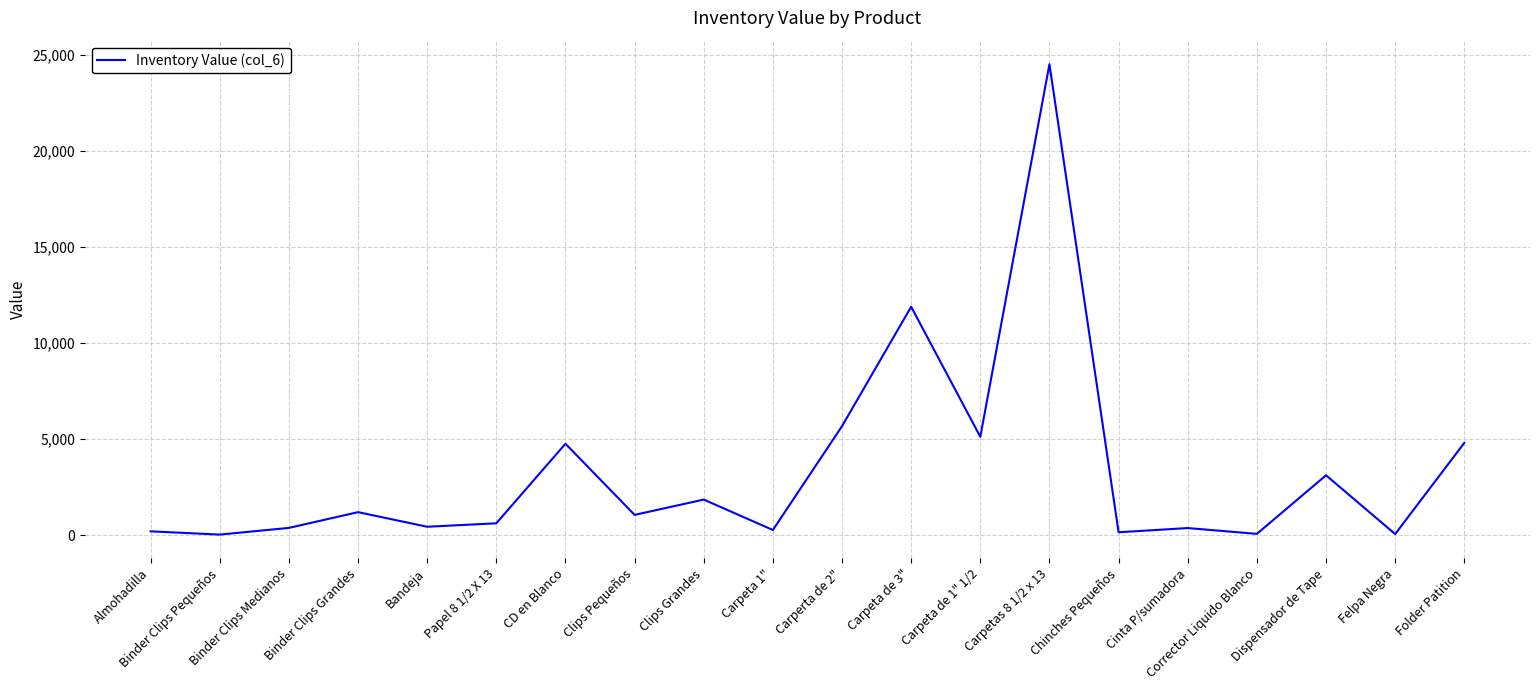

How many lines are shown in the chart?

1